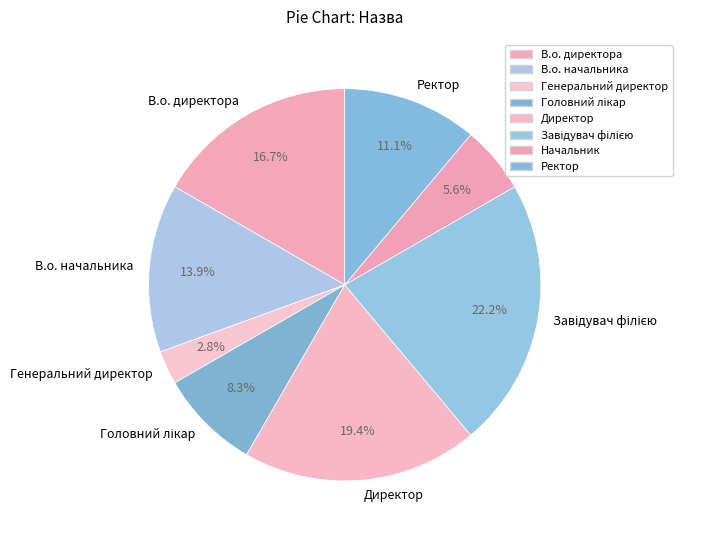

To the nearest percent, what portion does Начальник represent?

6%